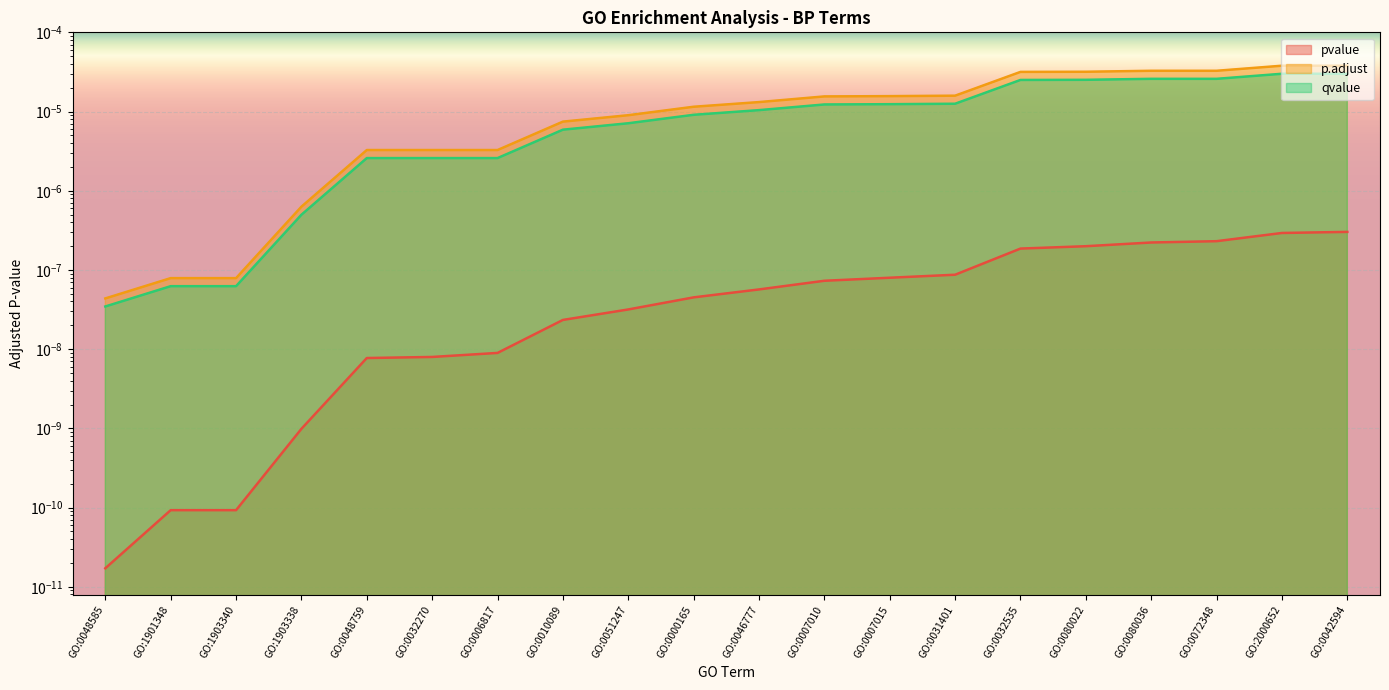

Where is p.adjust nearest to the value 0?

GO:0048585